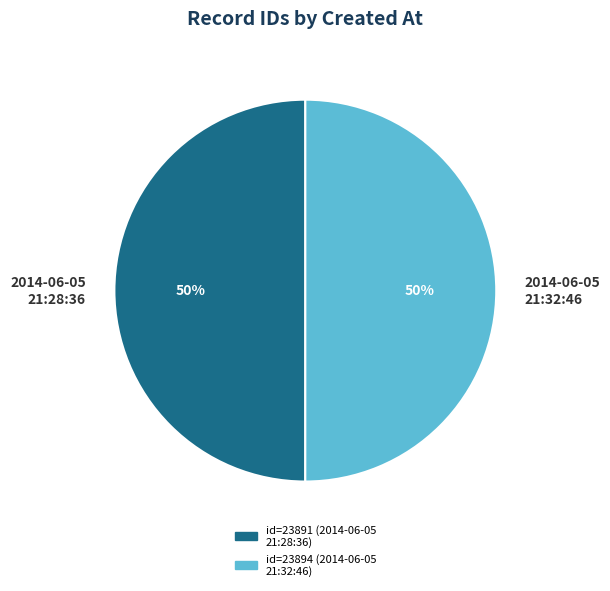

What is the ratio of the value at 2014-06-05 21:32:46 to the value at 2014-06-05 21:28:36?

1.0